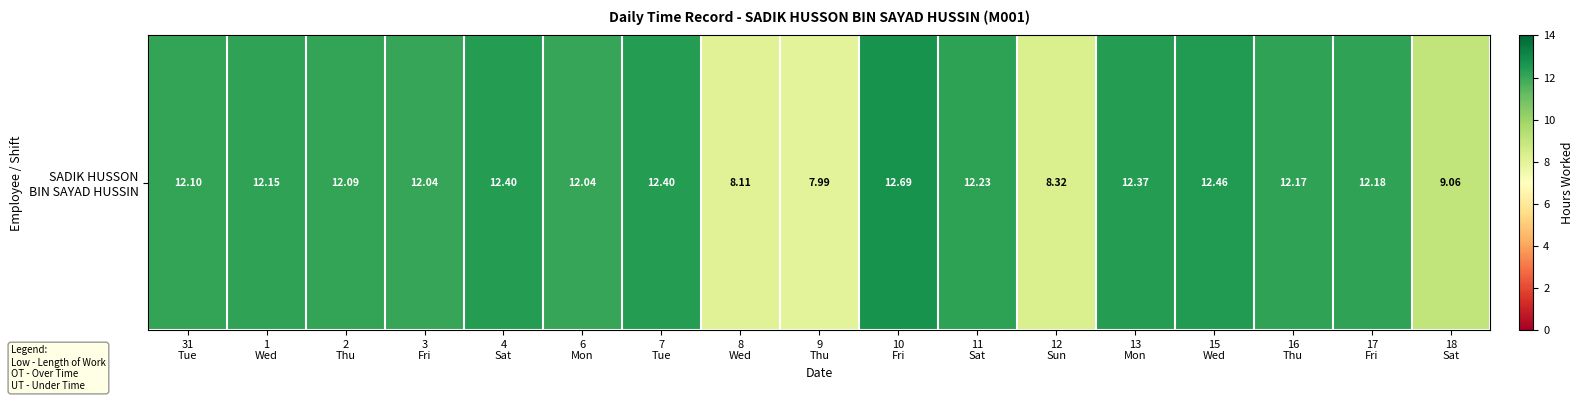

Is it true that the value at 8
Wed is 5.3?

False